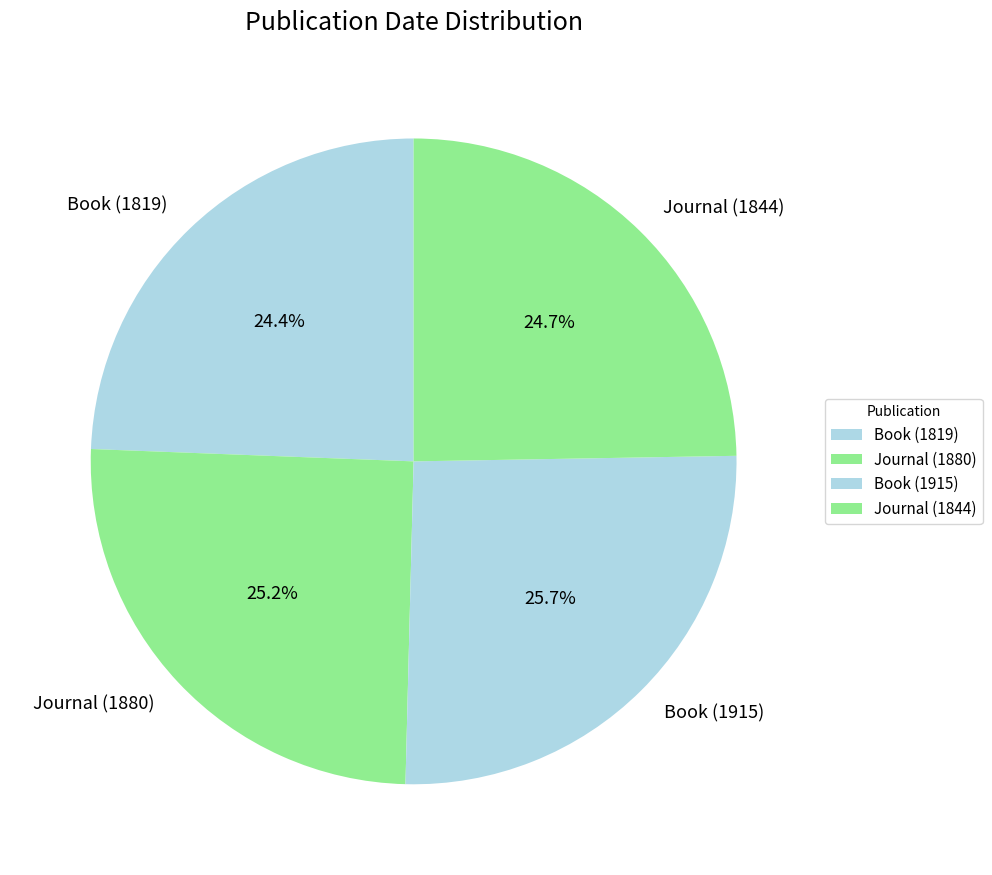

What is the total percentage of Book (1819) and Journal (1880)?

49.6%